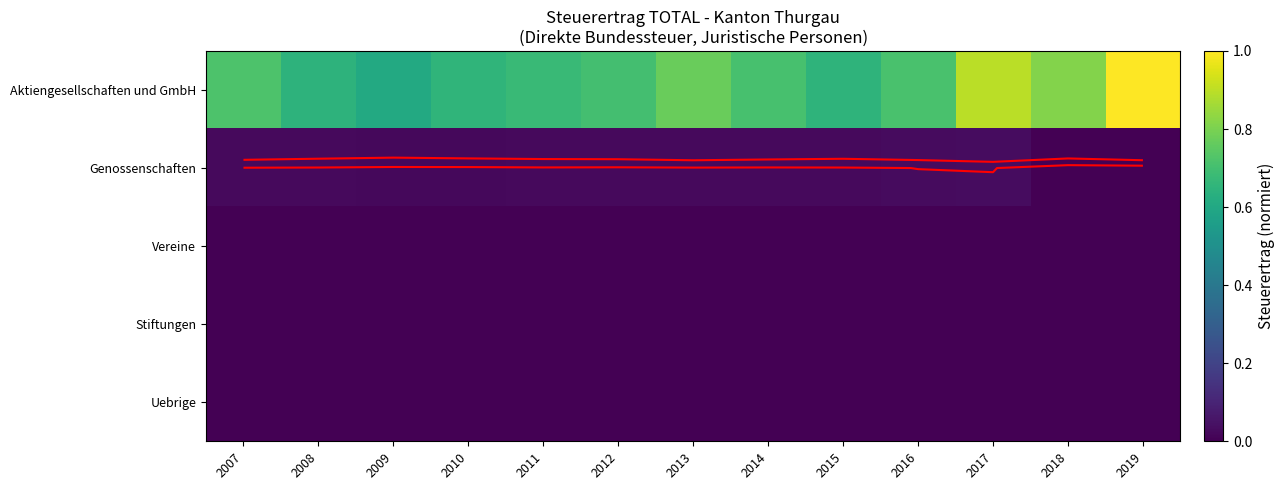

Which series has the largest range (max minus min)?

Aktiengesellschaften und GmbH